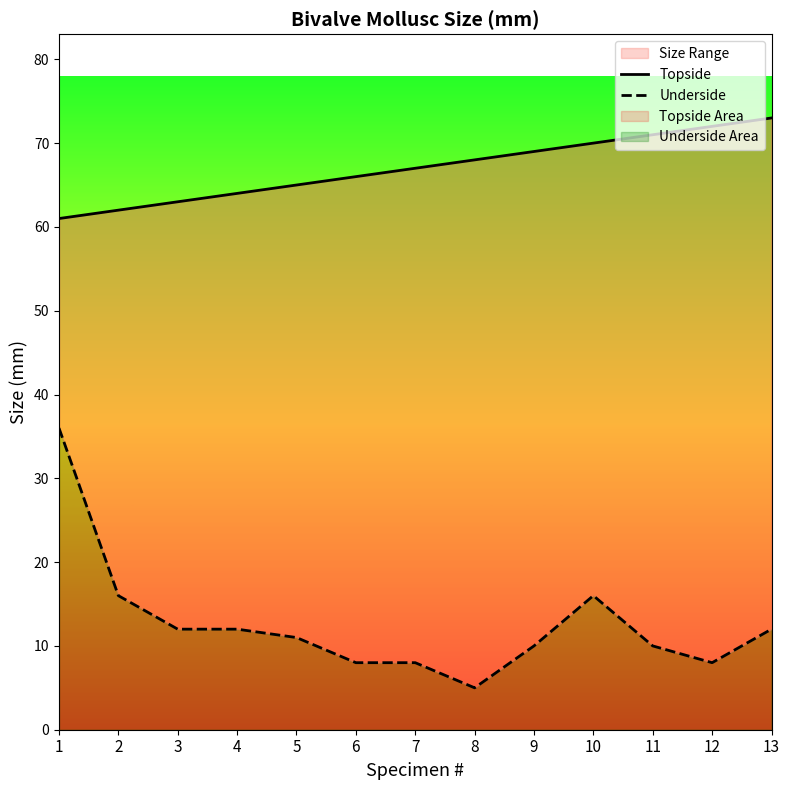

What is the minimum value shown in the chart?

5